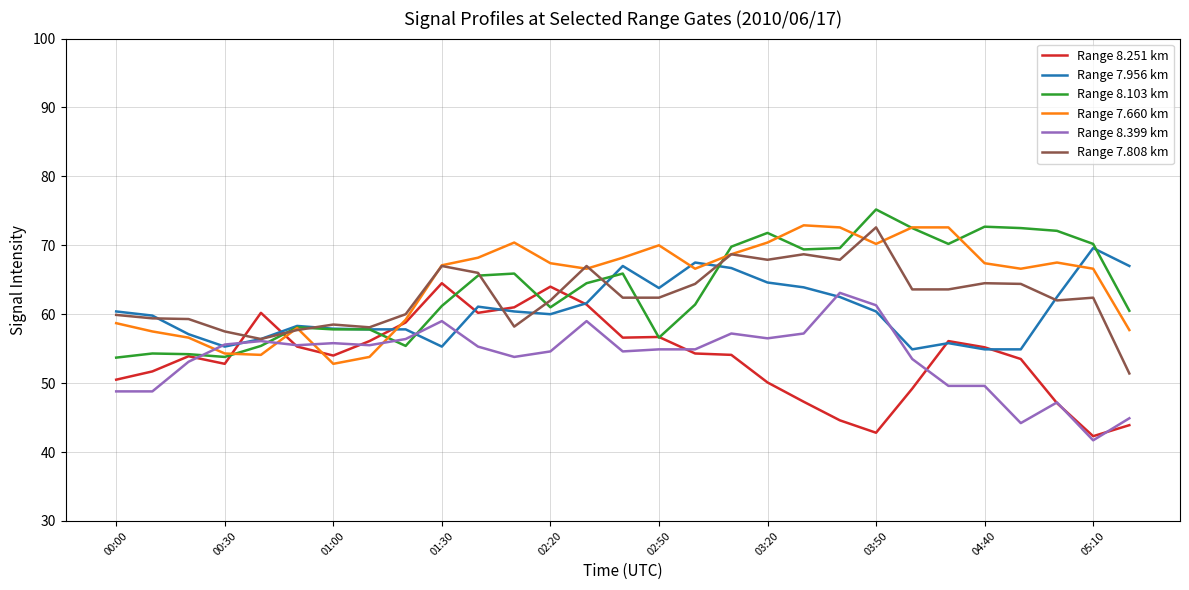

What is the average value of the Range 8.399 km series?

53.7